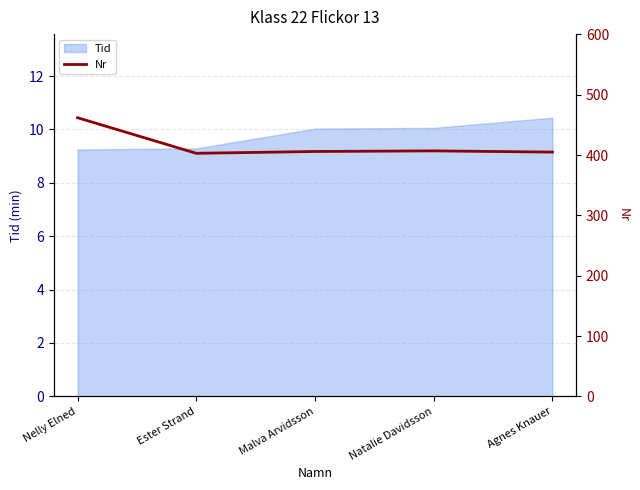

Reading left to right, extract all data points from this chart.

Nelly Elned=462	Ester Strand=403	Malva Arvidsson=406	Natalie Davidsson=407	Agnes Knauer=405